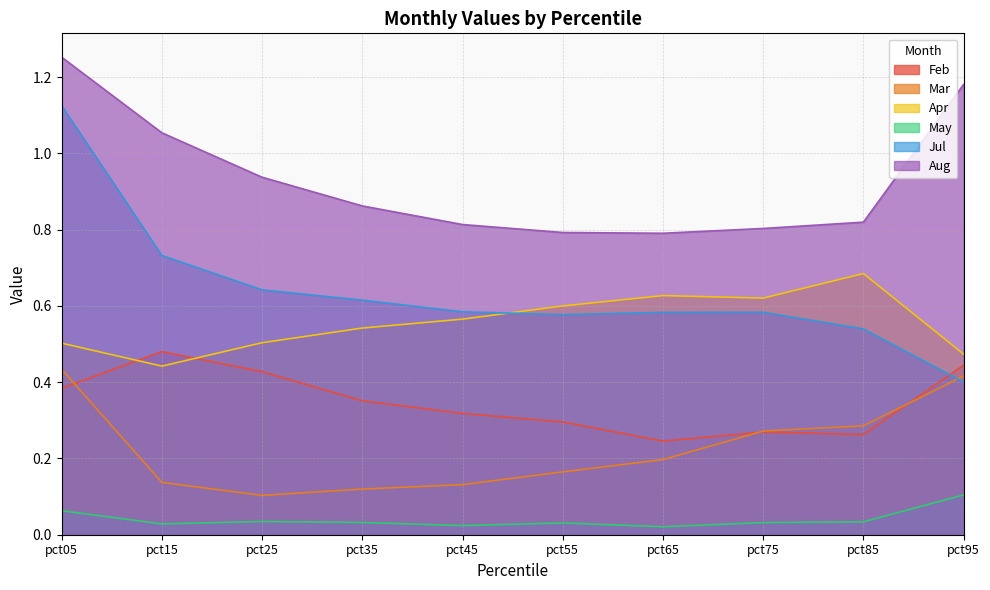

At how many categories does at least one series exceed 0?

10